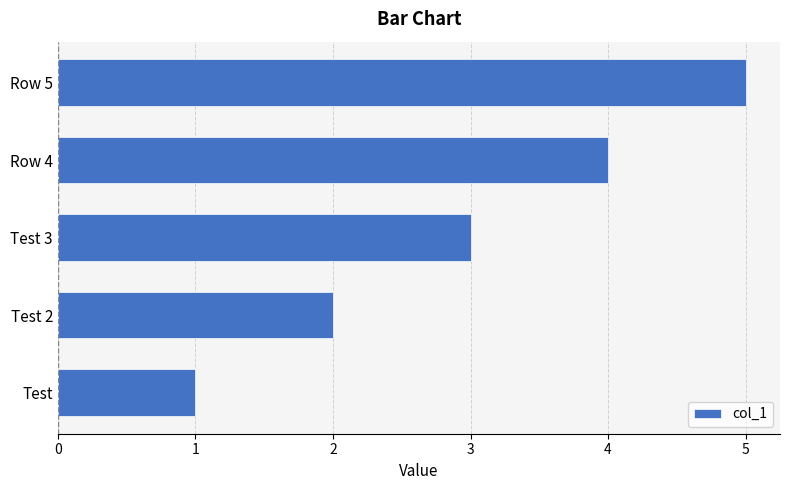

What is the smallest value displayed?

1